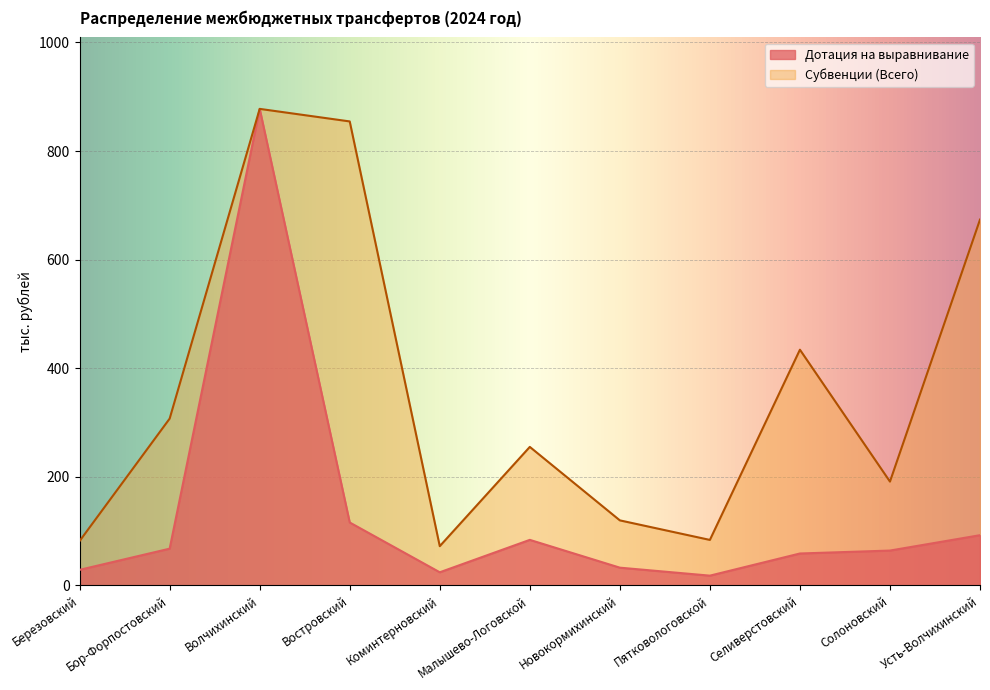

What are all the series names shown in the legend?

Дотация на выравнивание, Субвенции (Всего)